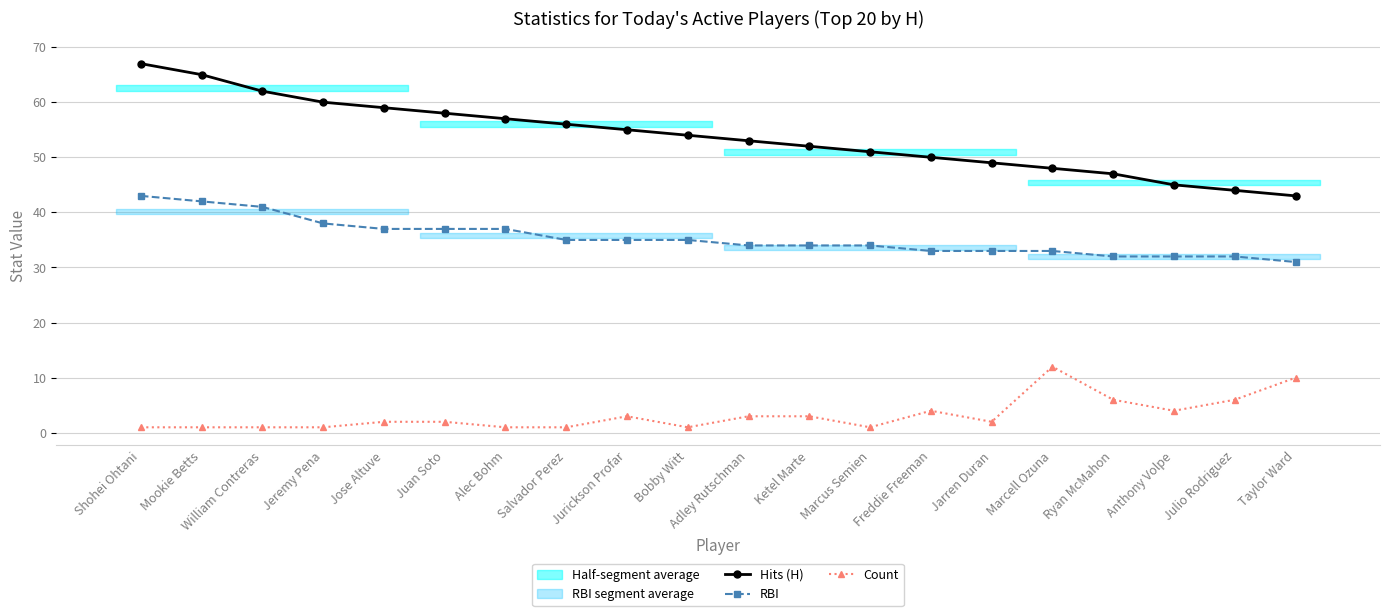

What is the difference between the maximum and minimum values in the Count series?

11